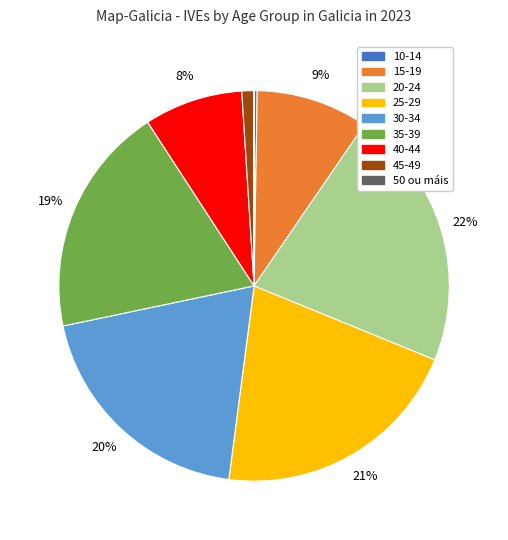

Which slice is the largest?

20-24